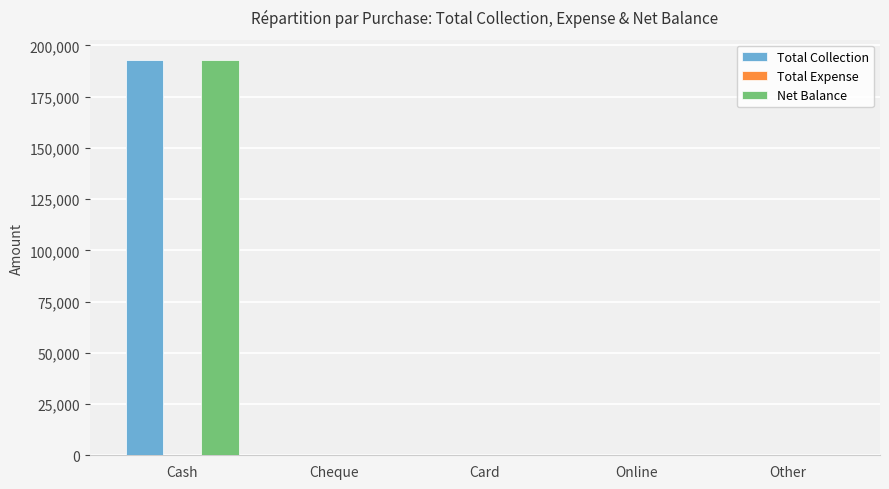

Reading left to right, transcribe all the data shown in this chart.

Total Collection: Cash=193091	Cheque=0	Card=0	Online=0	Other=0
Net Balance: Cash=193091	Cheque=0	Card=0	Online=0	Other=0